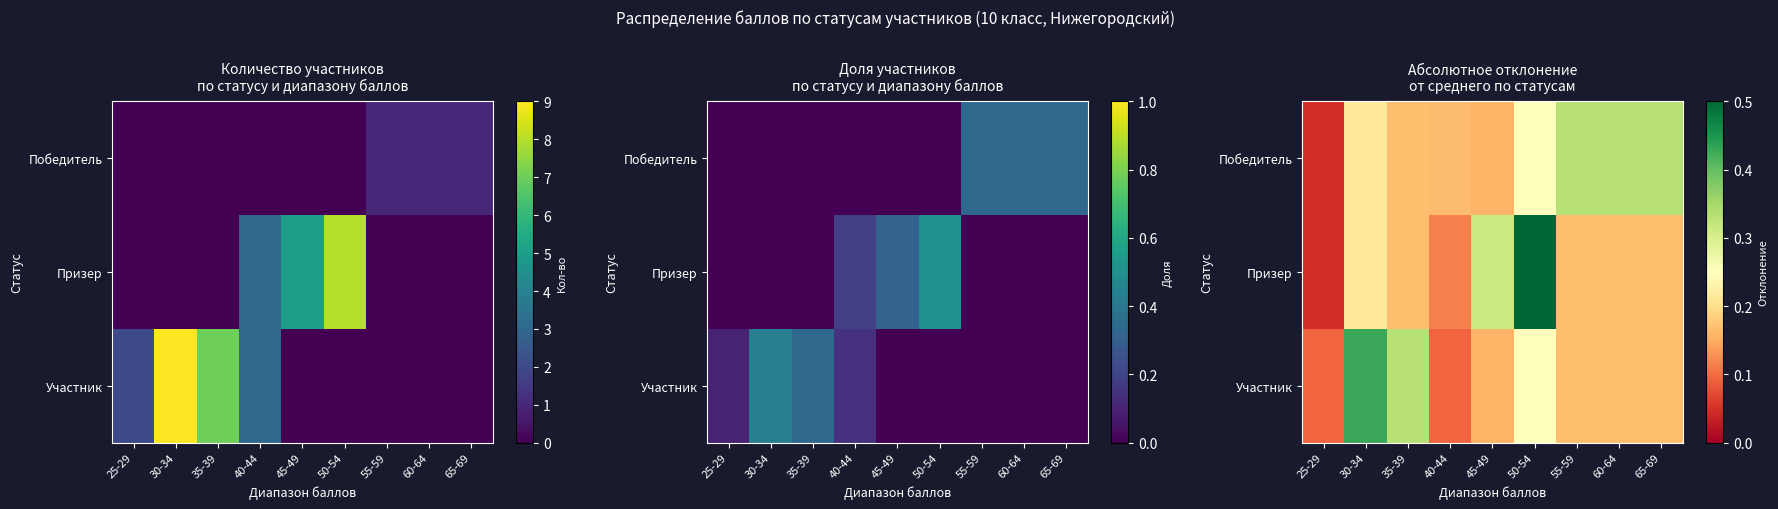

What is the sum of the Победитель values at 25-29 and 30-34?

0.3